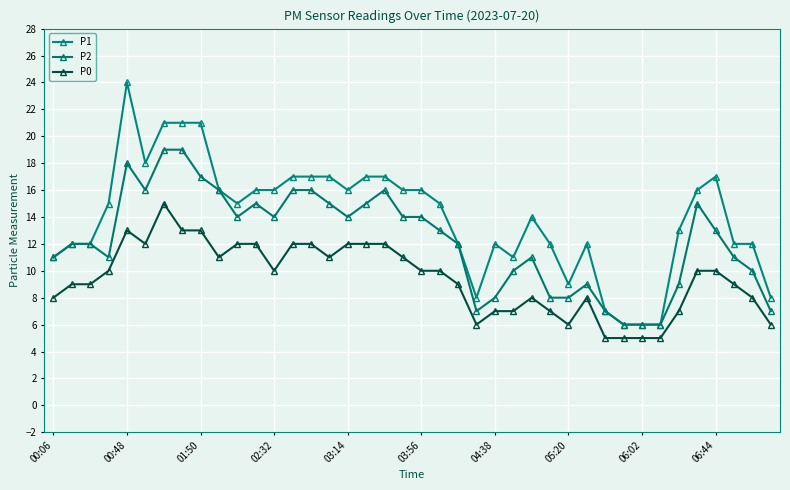

True or false: P1 and P2 cross at least once.

False